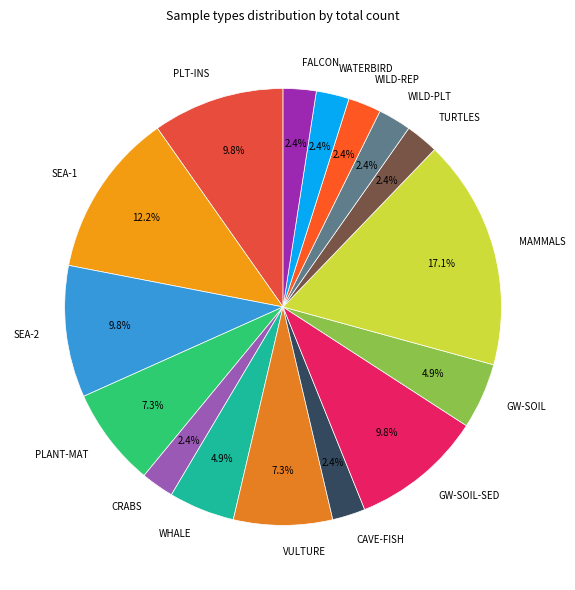

Do CAVE-FISH and GW-SOIL-SED together represent more than half of the pie?

No